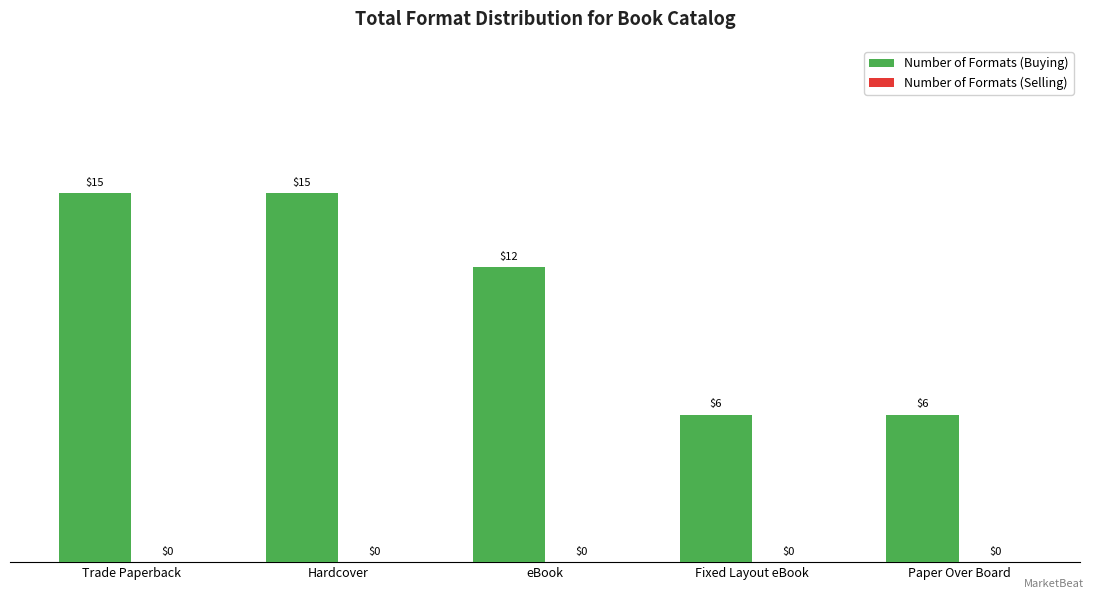

What is the average value?

11